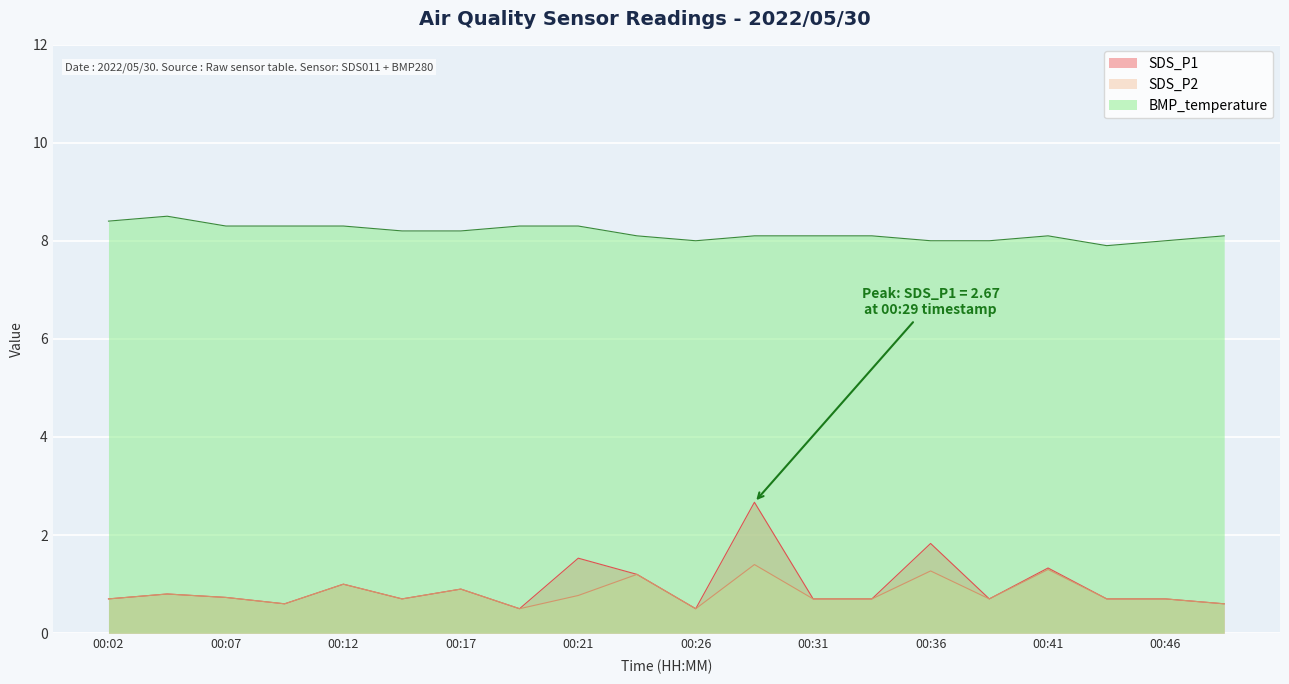

Is the value of BMP_temperature at 00:04 greater than the value of SDS_P1 at 00:12?

Yes